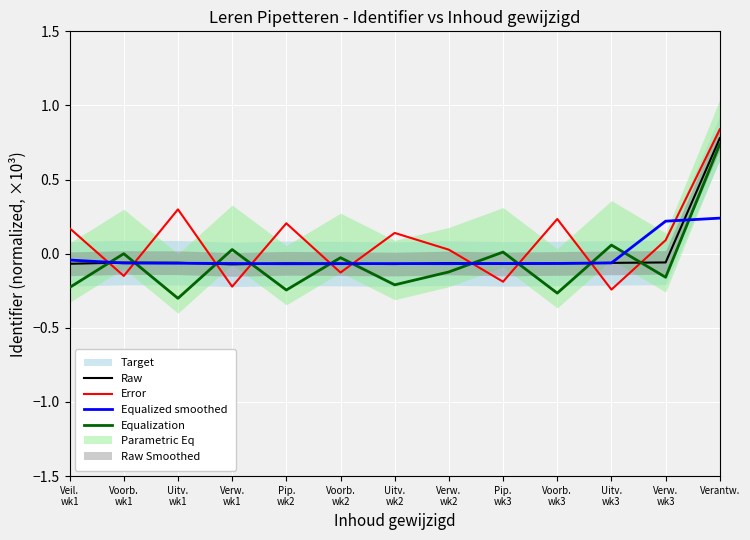

Does the chart display data point markers on the line(s)?

No